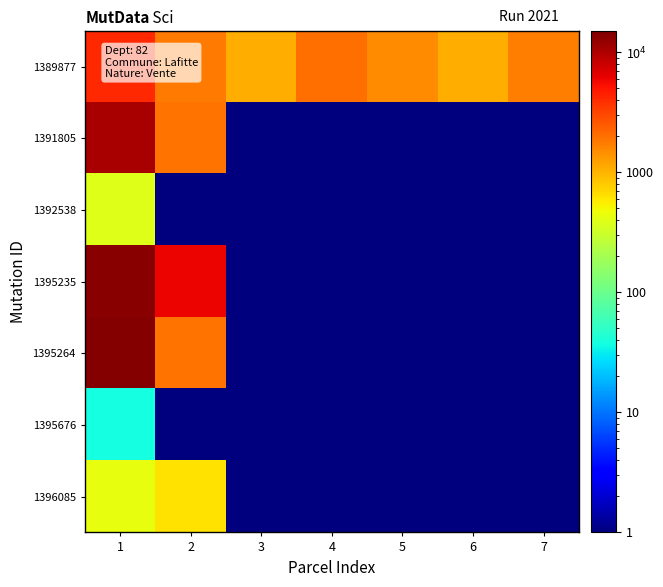

Which series changed the most between 2 and 6?

1395235